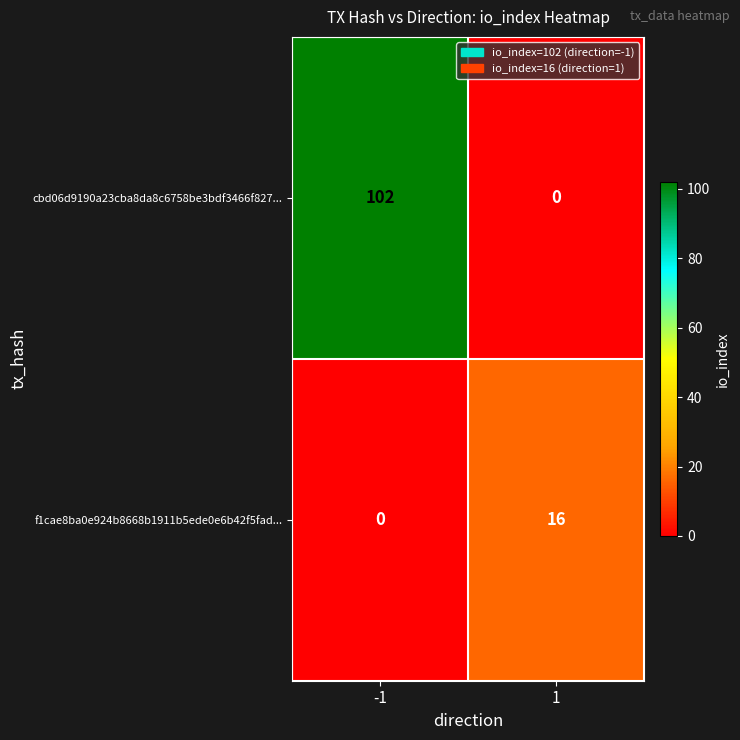

Reading left to right, list all the values displayed in this chart.

cbd06d9190a23cba8da8c6758be3bdf3466f827...: 102	0
f1cae8ba0e924b8668b1911b5ede0e6b42f5fad...: 0	16